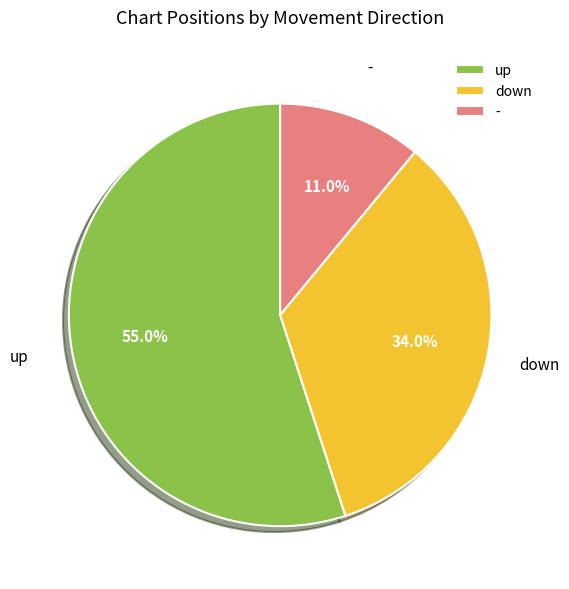

How much of the chart is everything except -?

89.0%